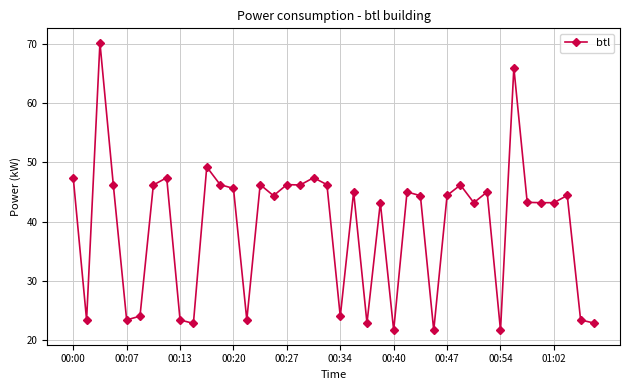

What is the value of the 32nd point from the left?

45.0